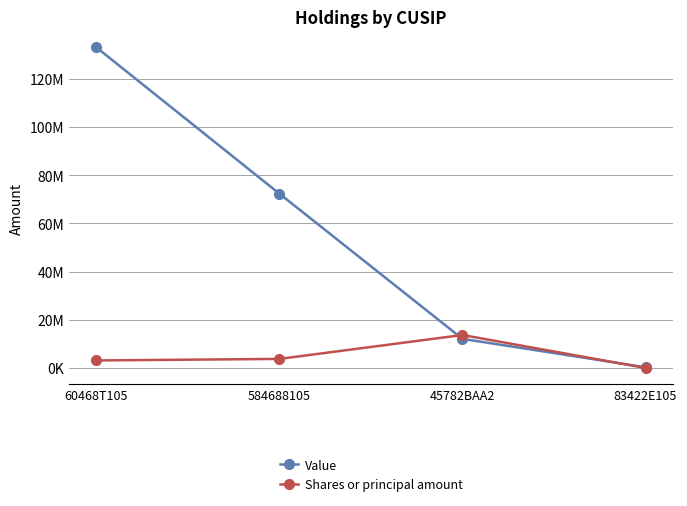

Reading left to right, transcribe all the data shown in this chart.

Value: 60468T105=133028000	584688105=72325000	45782BAA2=12097000	83422E105=308000
Shares or principal amount: 60468T105=3135966	584688105=3778742	45782BAA2=13700000	83422E105=11488